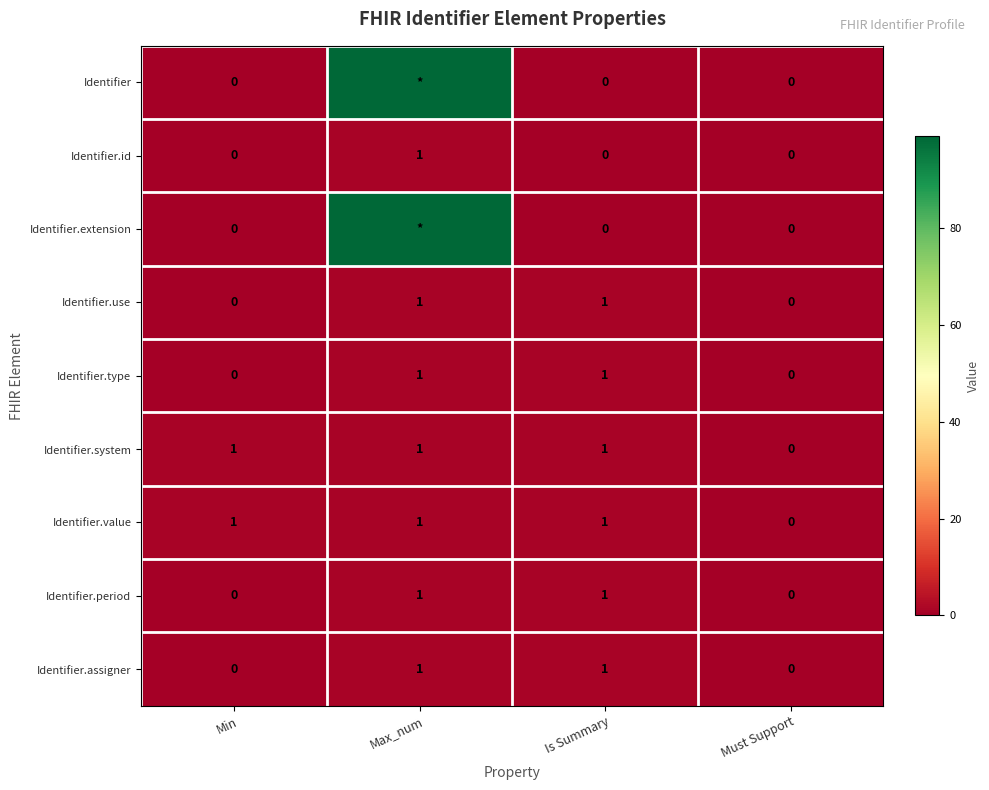

Is the value of Identifier at Is Summary greater than the value of Identifier.value at Min?

No